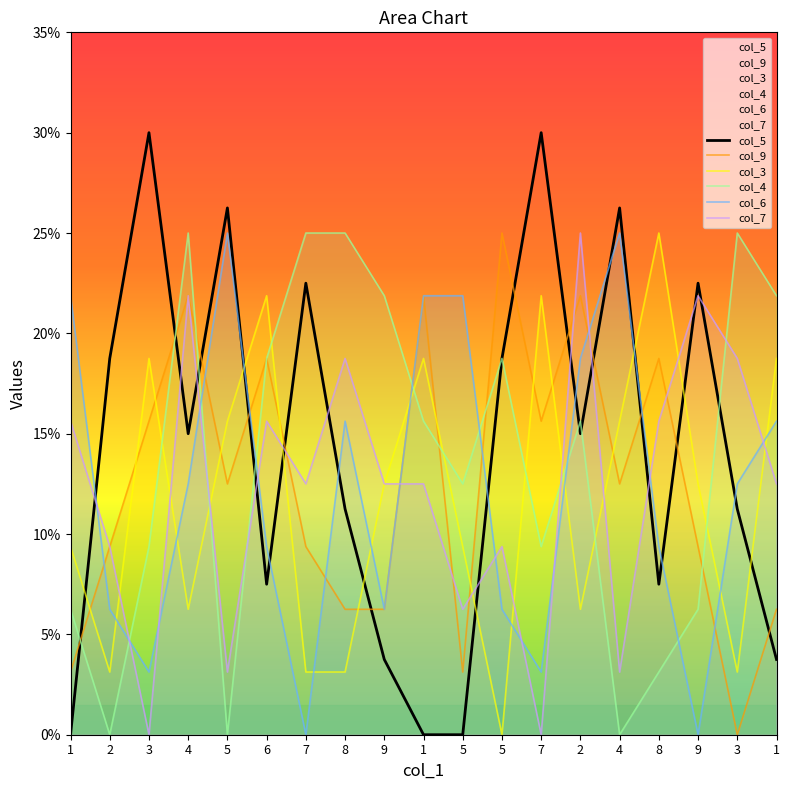

Reading left to right, list all the values displayed in this chart.

col_5: 0.0	18.8	30.0	15.0	26.2	7.5	22.5	11.2	3.8	0.0	0.0	18.8	30.0	15.0	26.2	7.5	22.5	11.2	3.8
col_9: 3.1	9.4	15.6	21.9	12.5	18.8	9.4	6.2	6.2	21.9	3.1	25.0	15.6	21.9	12.5	18.8	9.4	0.0	6.2
col_3: 9.4	3.1	18.8	6.2	15.6	21.9	3.1	3.1	12.5	18.8	9.4	0.0	21.9	6.2	15.6	25.0	12.5	3.1	18.8
col_4: 6.2	0.0	9.4	25.0	0.0	18.8	25.0	25.0	21.9	15.6	12.5	18.8	9.4	15.6	0.0	3.1	6.2	25.0	21.9
col_6: 21.9	6.2	3.1	12.5	25.0	9.4	0.0	15.6	6.2	21.9	21.9	6.2	3.1	18.8	25.0	9.4	0.0	12.5	15.6
col_7: 15.6	9.4	0.0	21.9	3.1	15.6	12.5	18.8	12.5	12.5	6.2	9.4	0.0	25.0	3.1	15.6	21.9	18.8	12.5